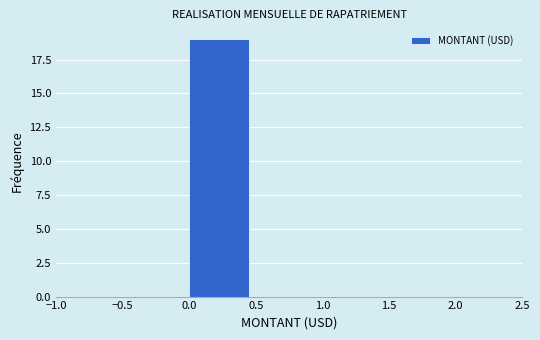

How tall is the bar that spans 0.0 to 0.5 on the x-axis? The values are not printed on the chart, so give them approximately, as read against the axis.

19